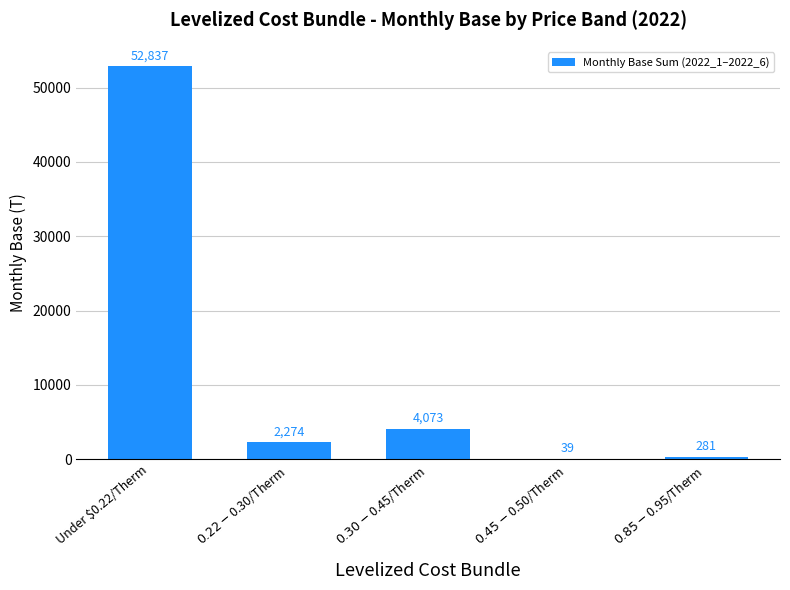

What is the average value?

11900.6